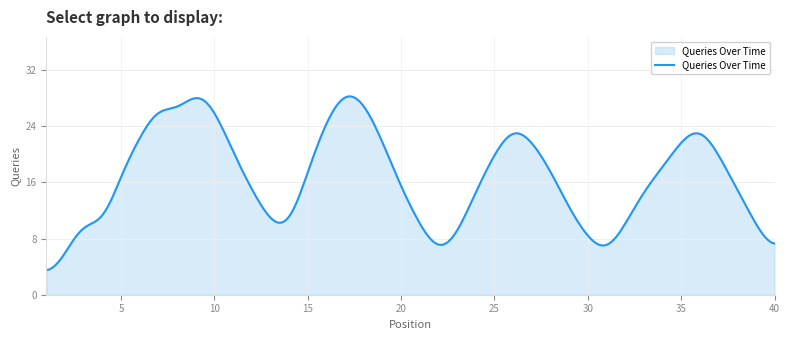

What is the minimum value shown in the chart?

3.5